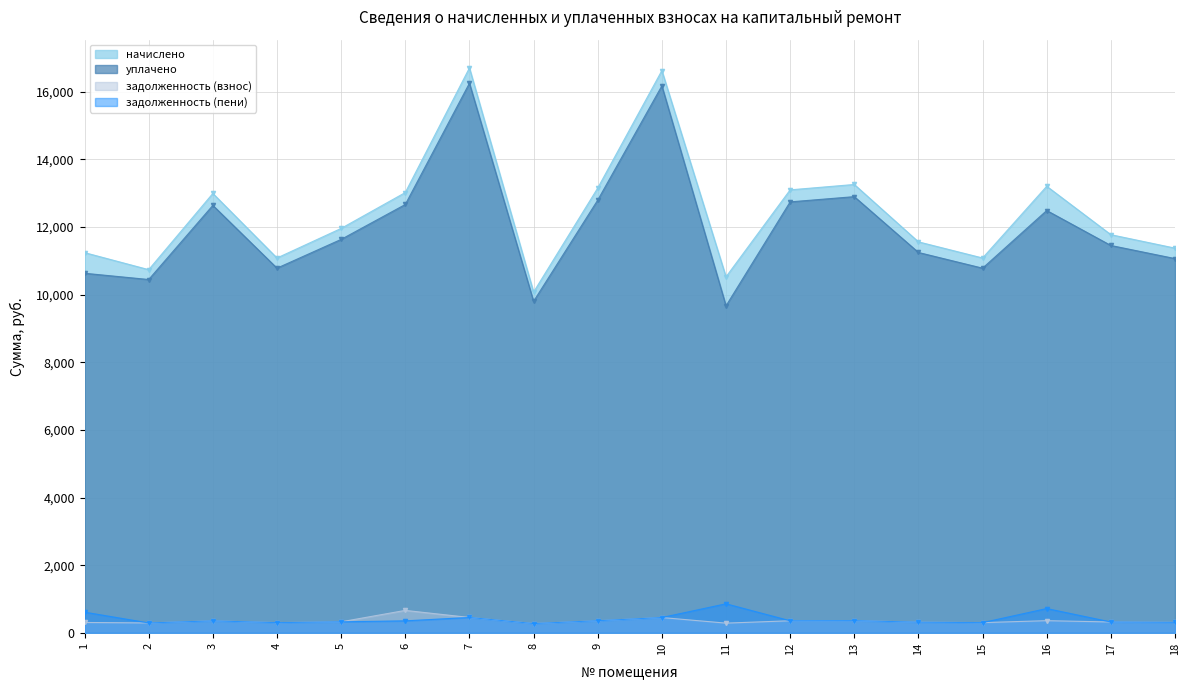

What is the total value across all series at 17?

23869.4